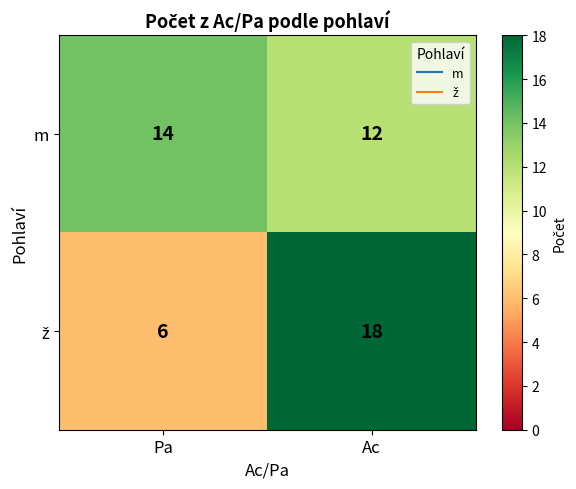

At which category is the sum across all series the highest?

Ac